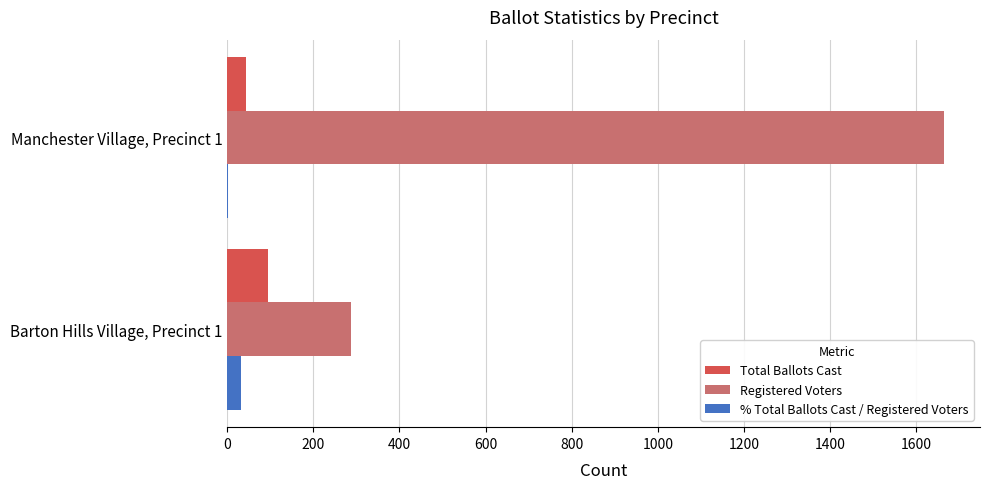

Count the Total Ballots Cast values in the range 44 to 94.

2